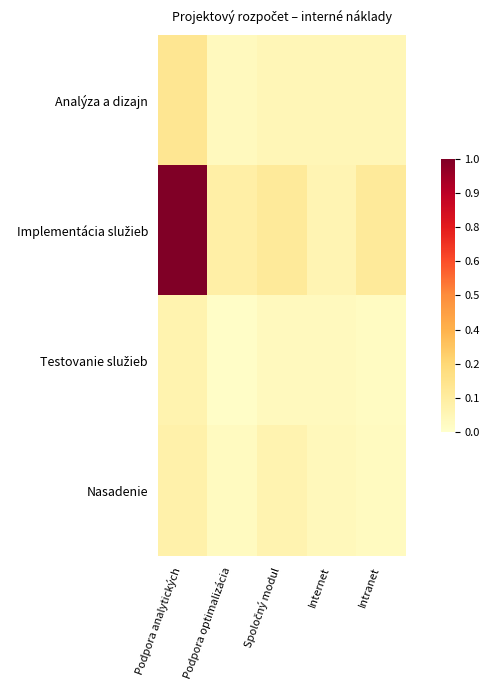

What is the spread (max minus min) of values at Intranet?

0.1